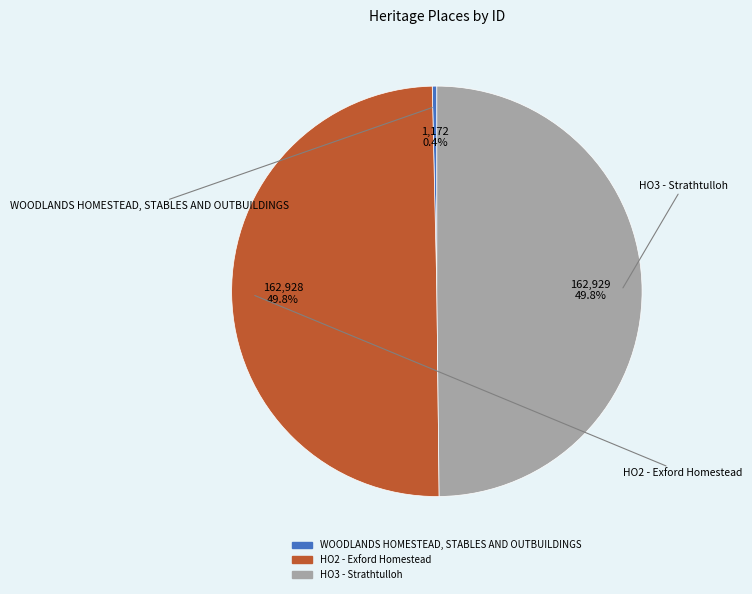

Which category has the smallest portion of the pie?

WOODLANDS HOMESTEAD, STABLES AND OUTBUILDINGS